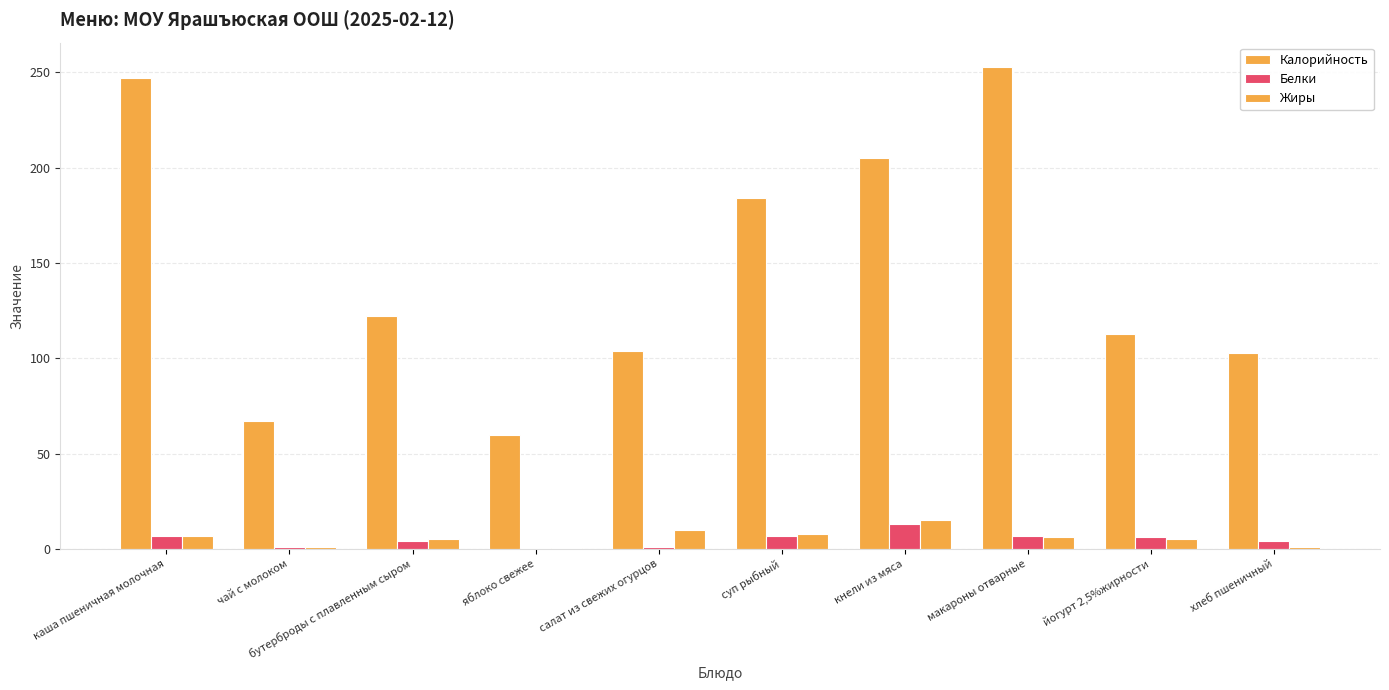

What is the minimum value for Калорийность?

60.0